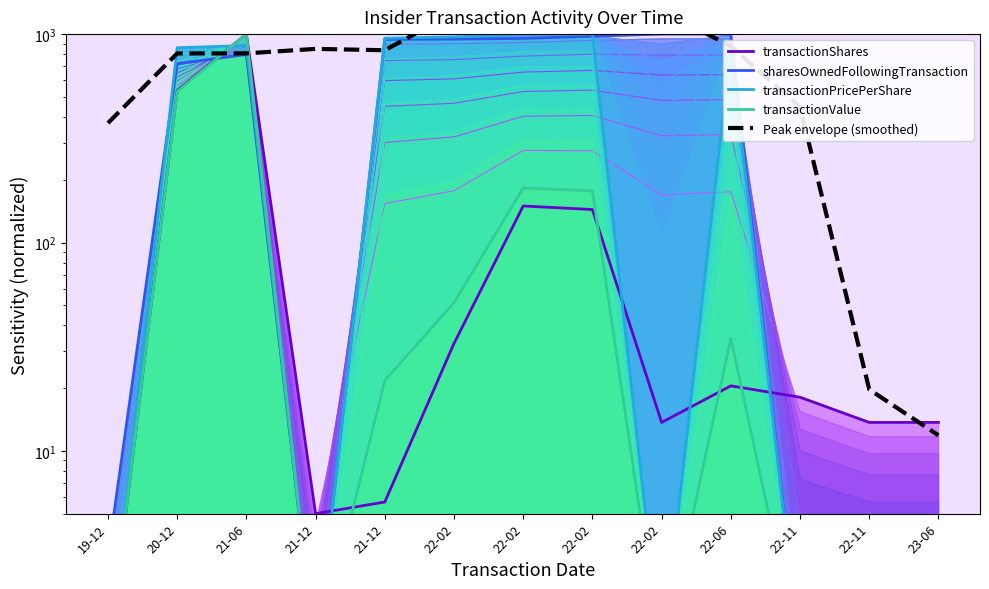

How many values in the Peak envelope (smoothed) series exceed 836?

7